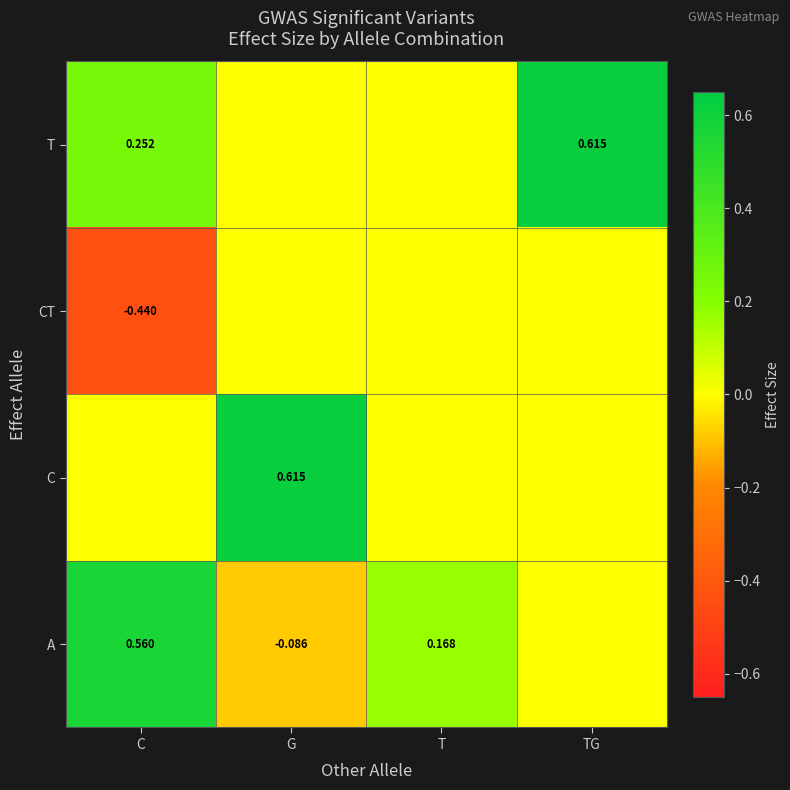

What is the difference between the maximum and minimum values in the C series?

0.6